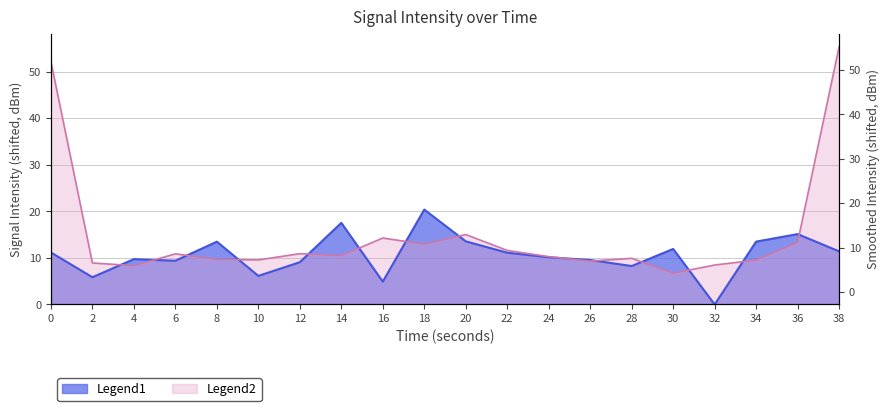

Rank the categories by value from highest to lowest.

18, 14, 36, 20, 34, 8, 30, 38, 0, 22, 24, 4, 26, 6, 12, 28, 10, 2, 16, 32